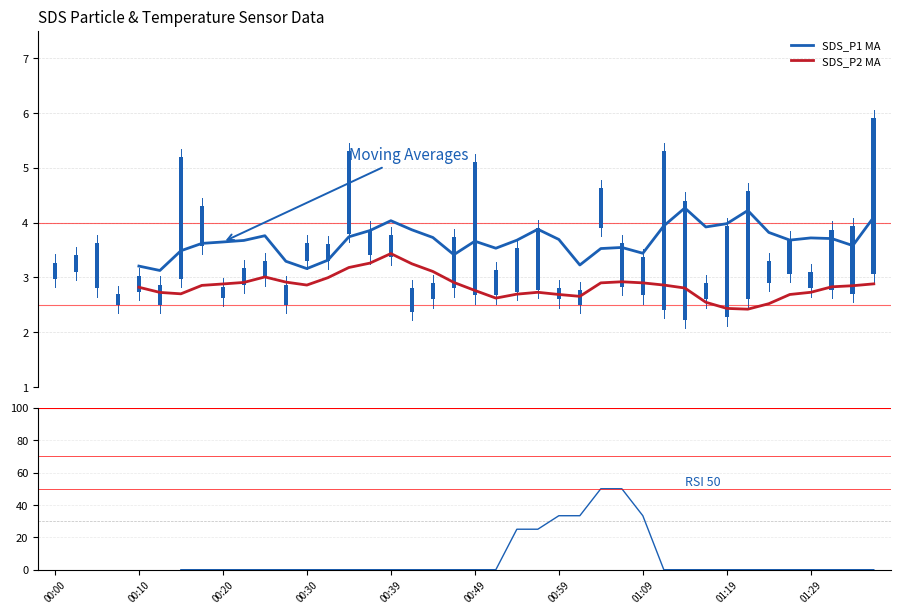

What is the difference between the maximum and second lowest values in the SDS_P2 MA series?

0.7